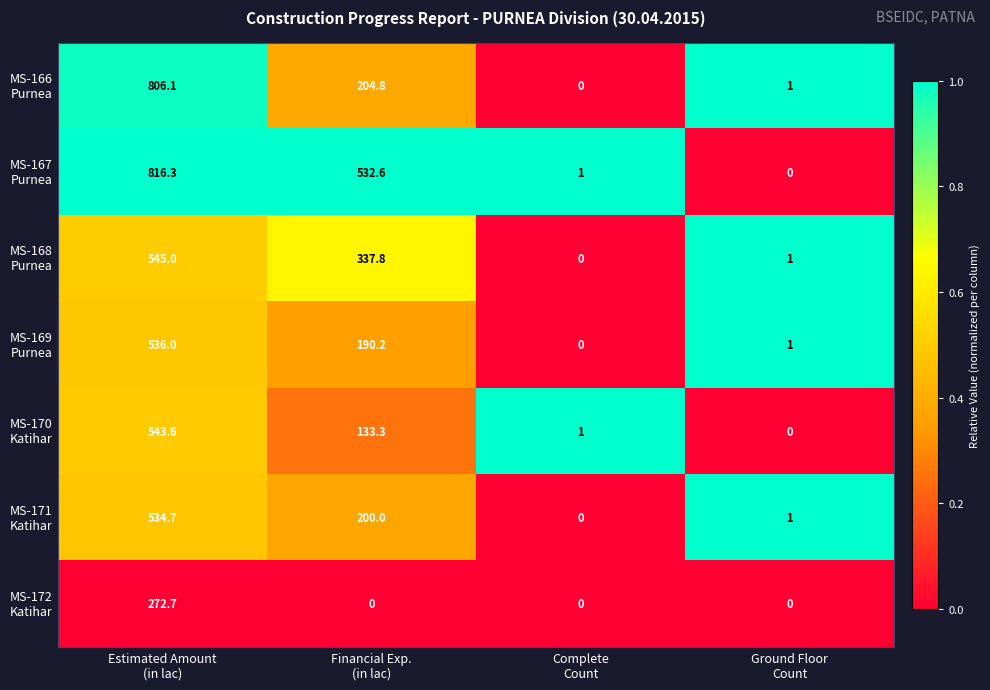

What is the greatest value displayed?

816.3